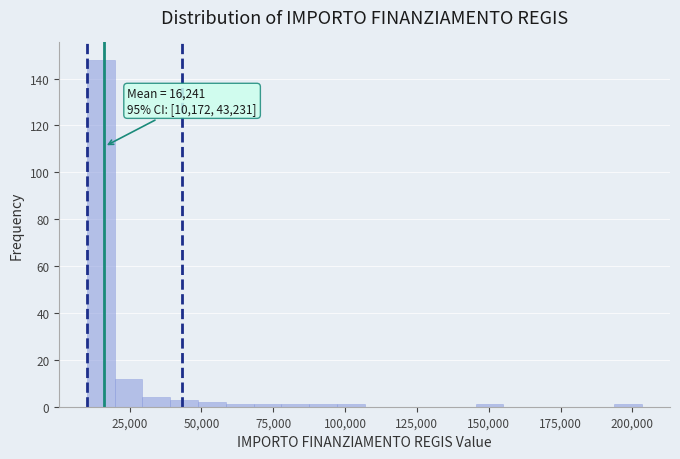

Read against the x-axis, roughly where is the centre of the tallest bar?

15000